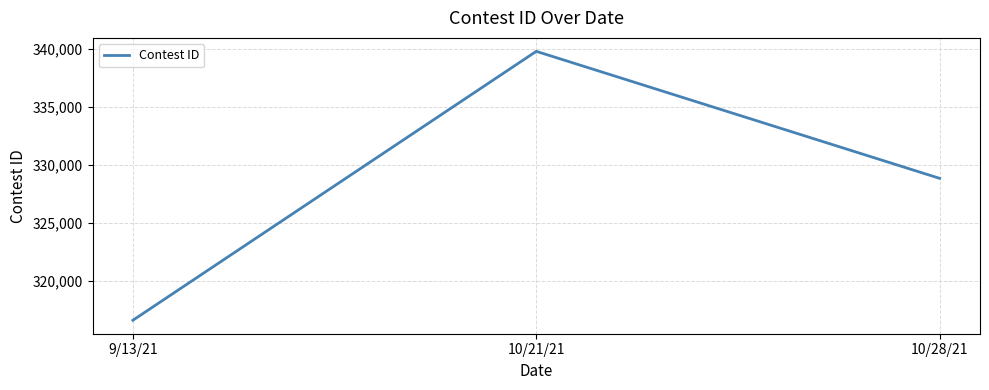

List the labels in order of value, smallest first.

9/13/21, 10/28/21, 10/21/21